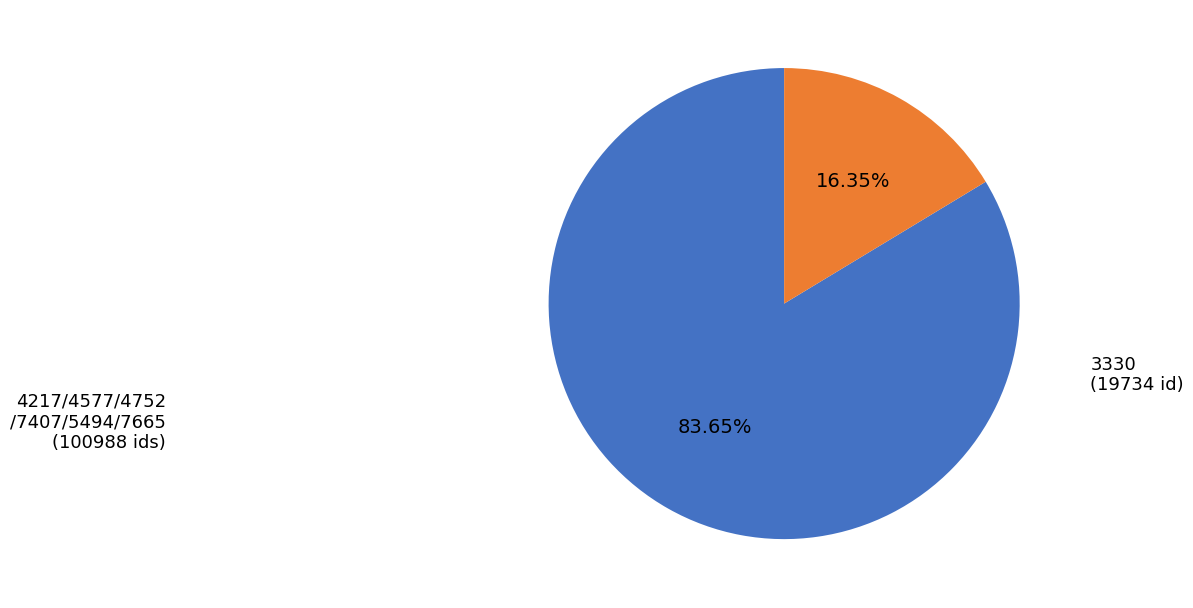

Does any single category account for the majority?

Yes